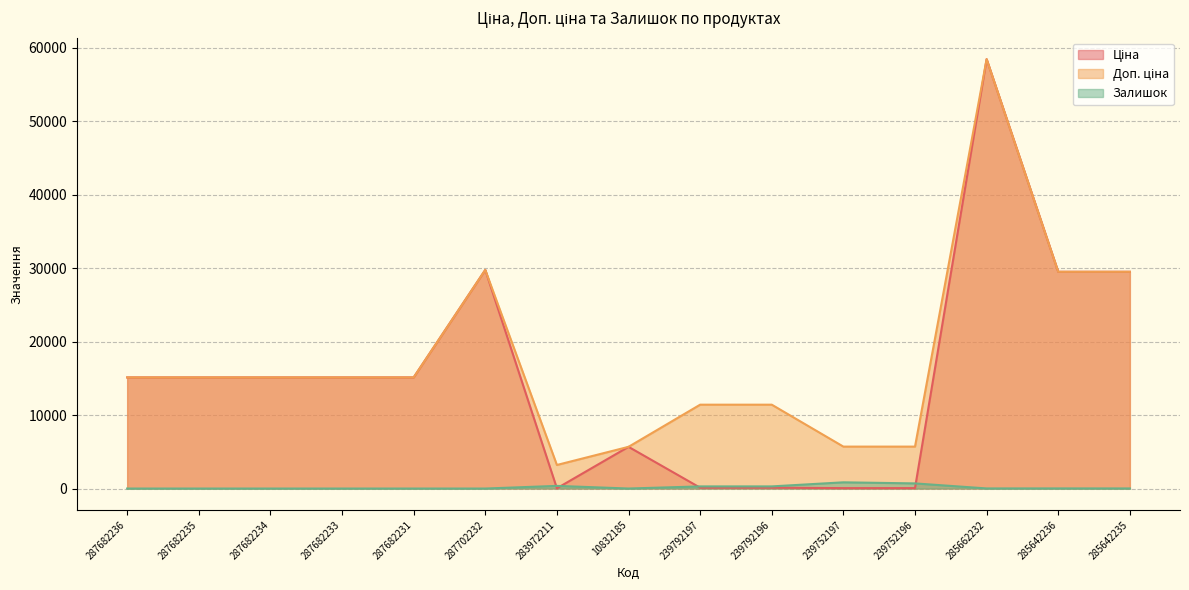

True or false: Доп. ціна and Ціна intersect in this chart.

False